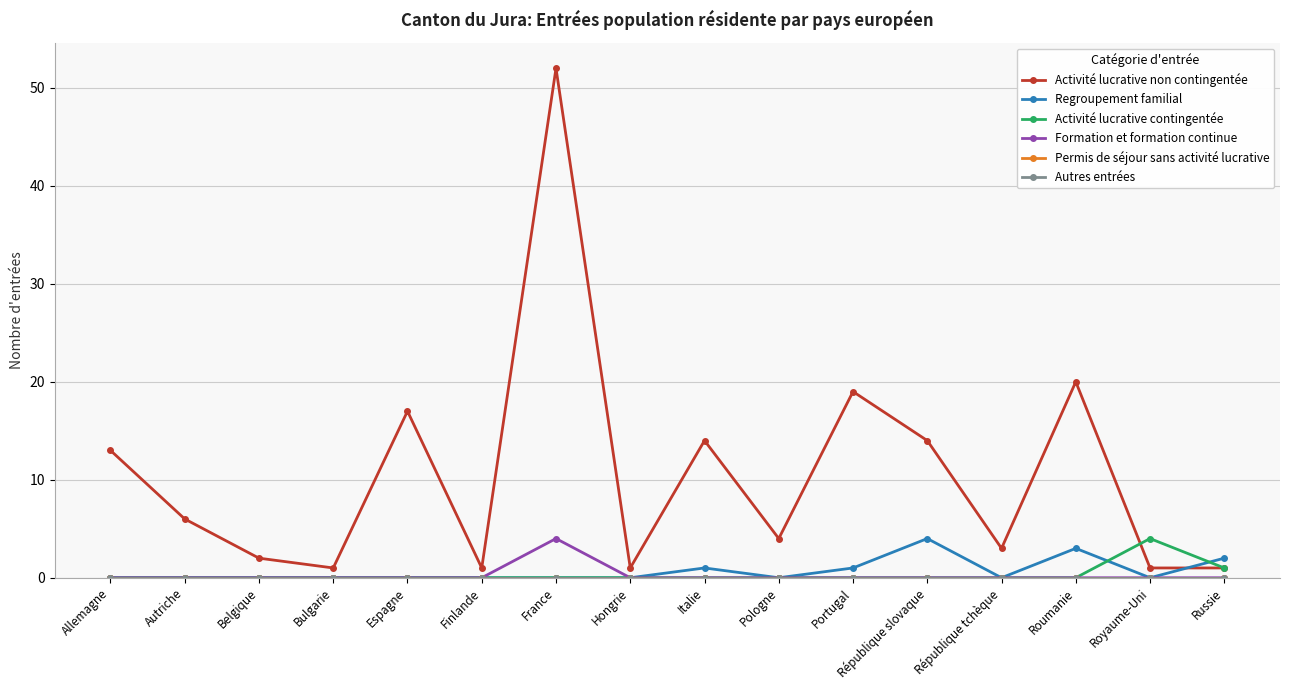

Is it true that Autres entrées equals 0 at Espagne?

True